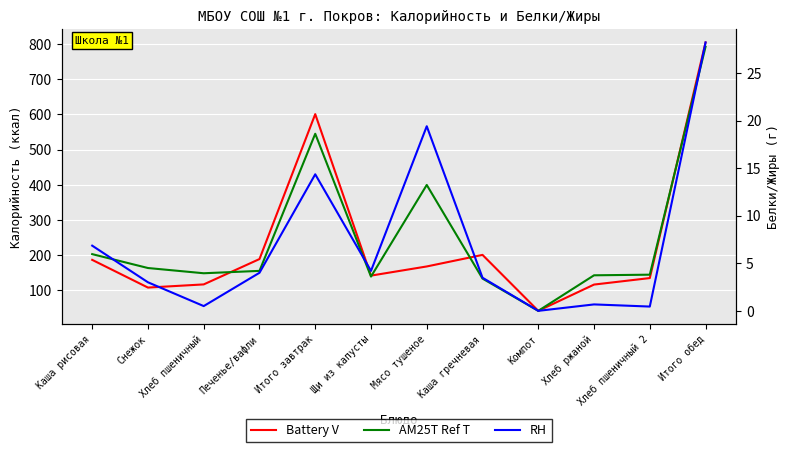

What is the spread (max minus min) of values at Мясо тушеное?

154.8